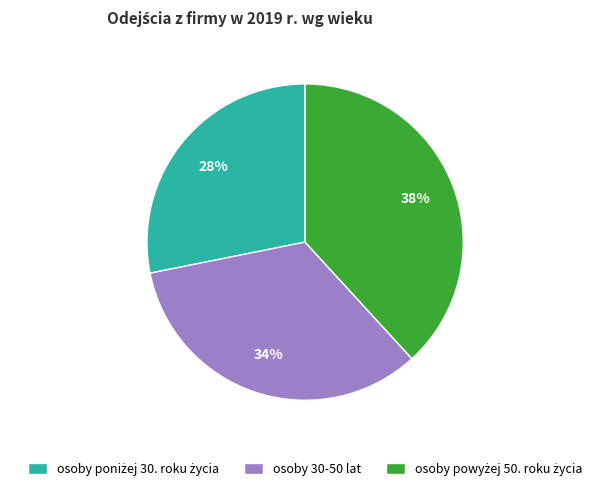

What percentage is the osoby 30-50 lat slice, to the nearest percent?

34%